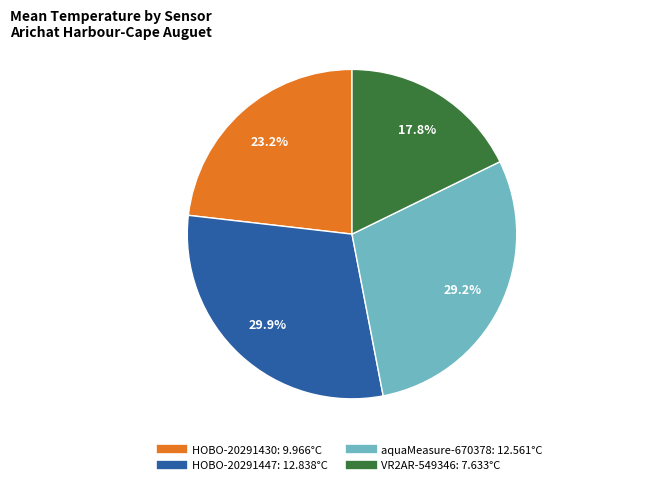

Is it true that VR2AR-549346 is 18% of the pie?

True